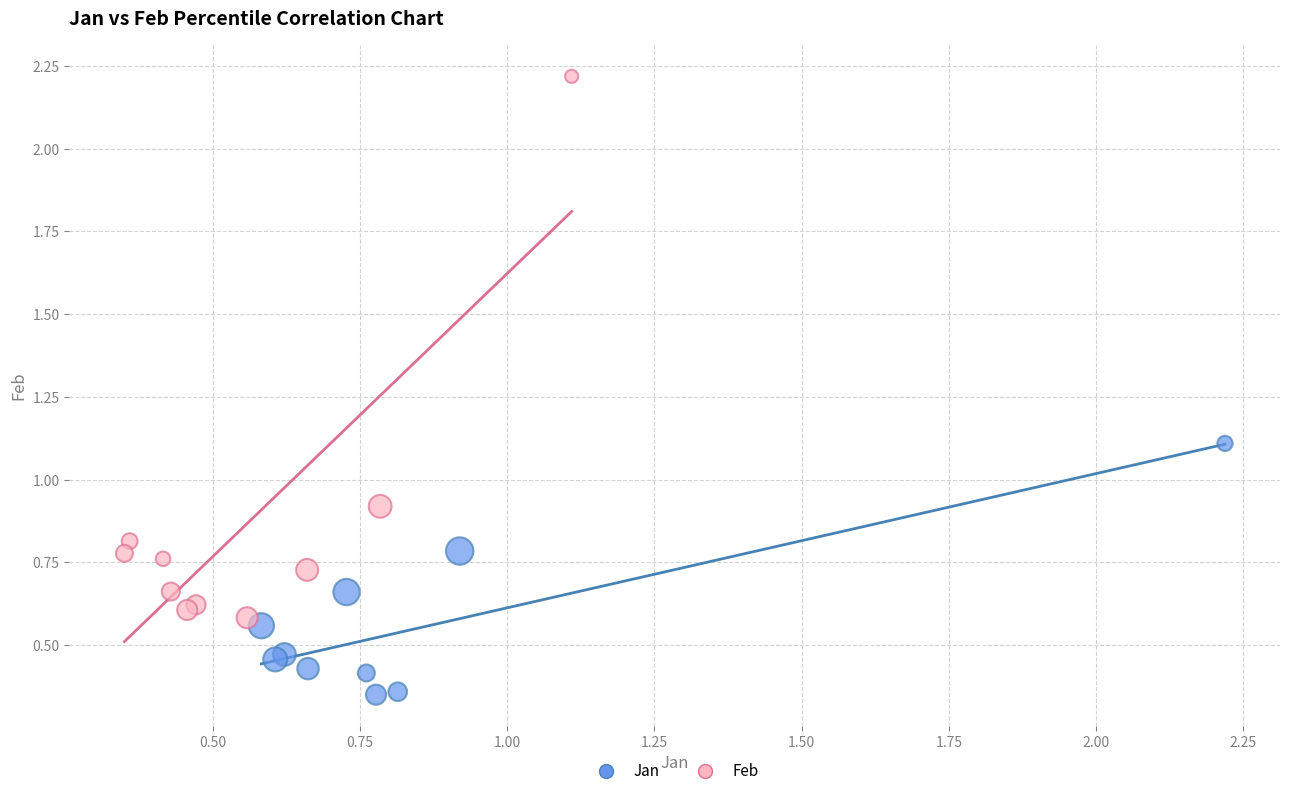

Which series reaches the maximum Y coordinate?

Feb